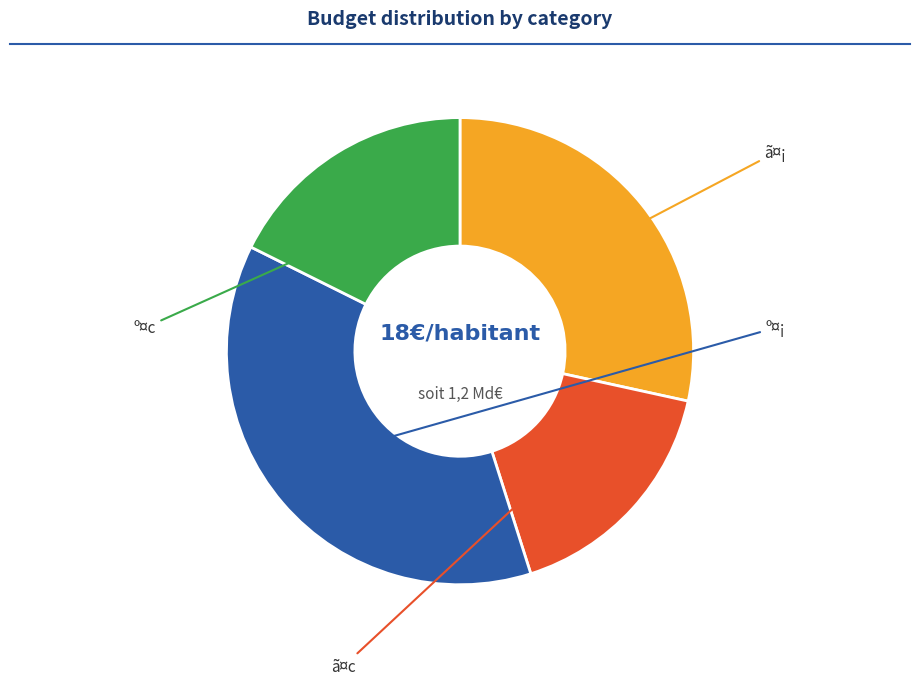

What percentage is the º¤c slice, to the nearest percent?

18%